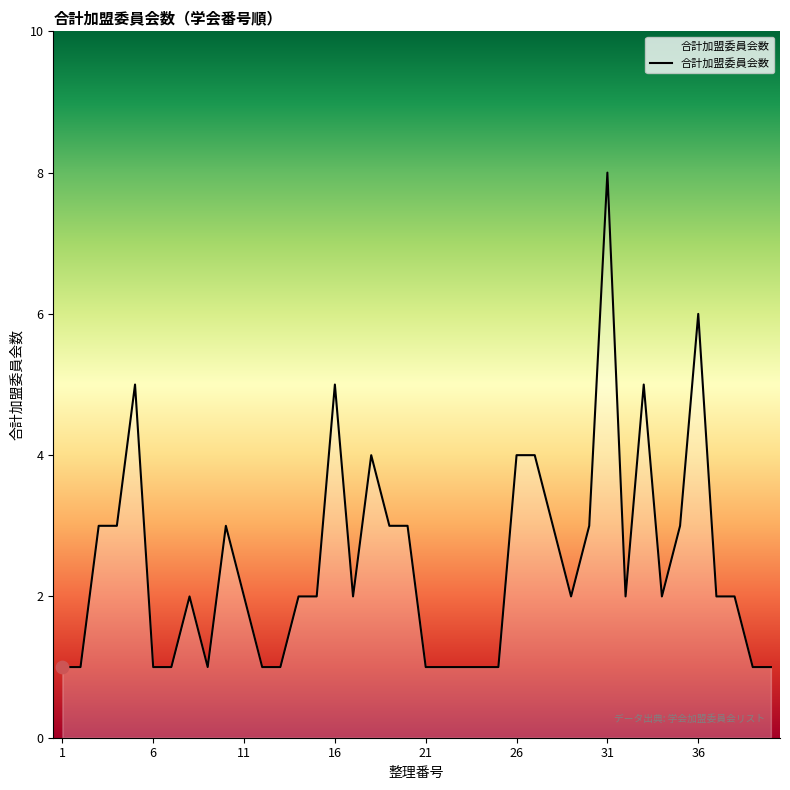

What is the difference between the maximum and minimum values?

7